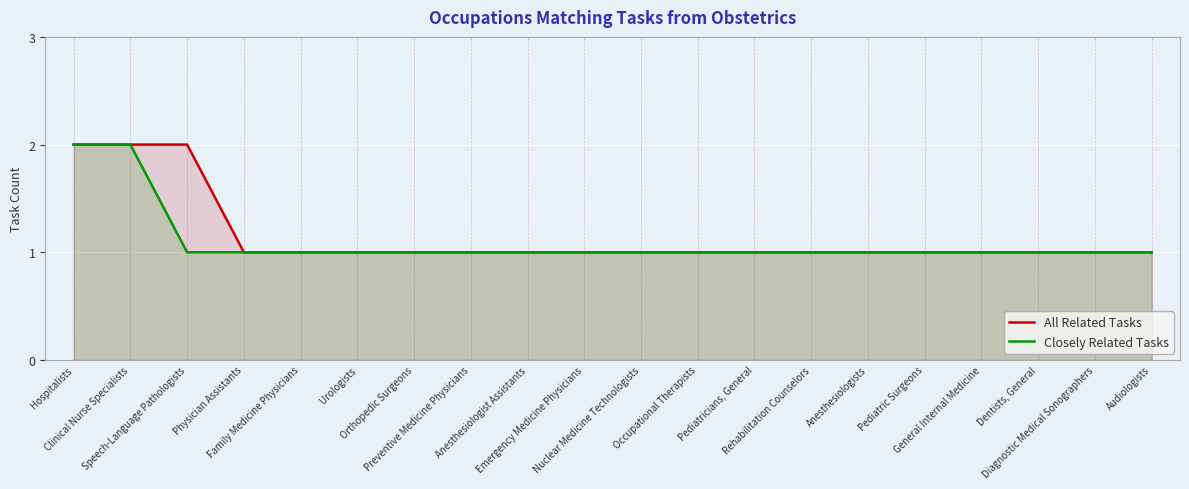

True or false: Closely Related Tasks has a value of 0 at Anesthesiologists.

False